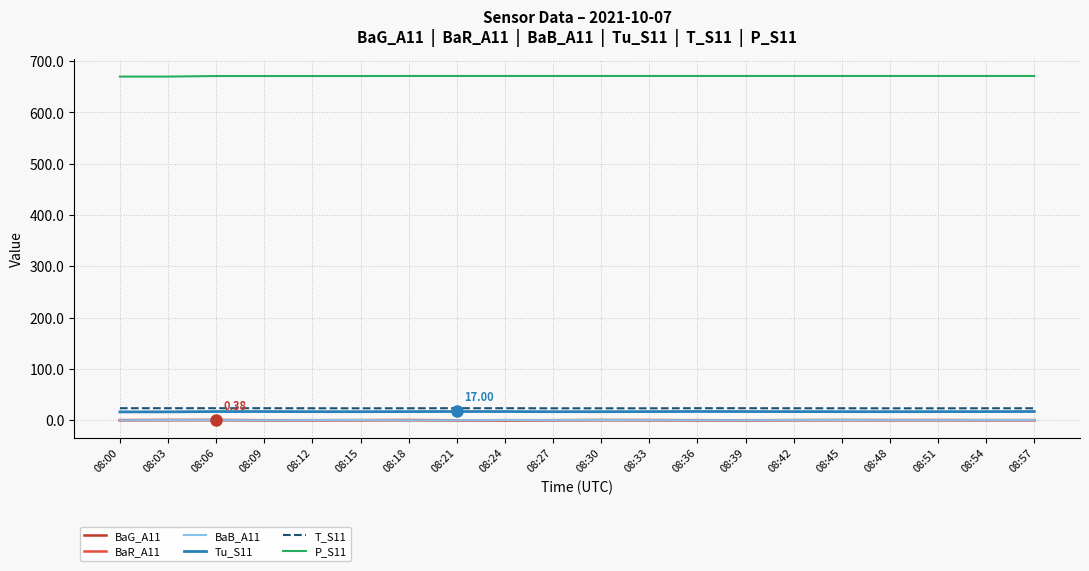

True or false: BaR_A11 and T_S11 cross at least once.

False